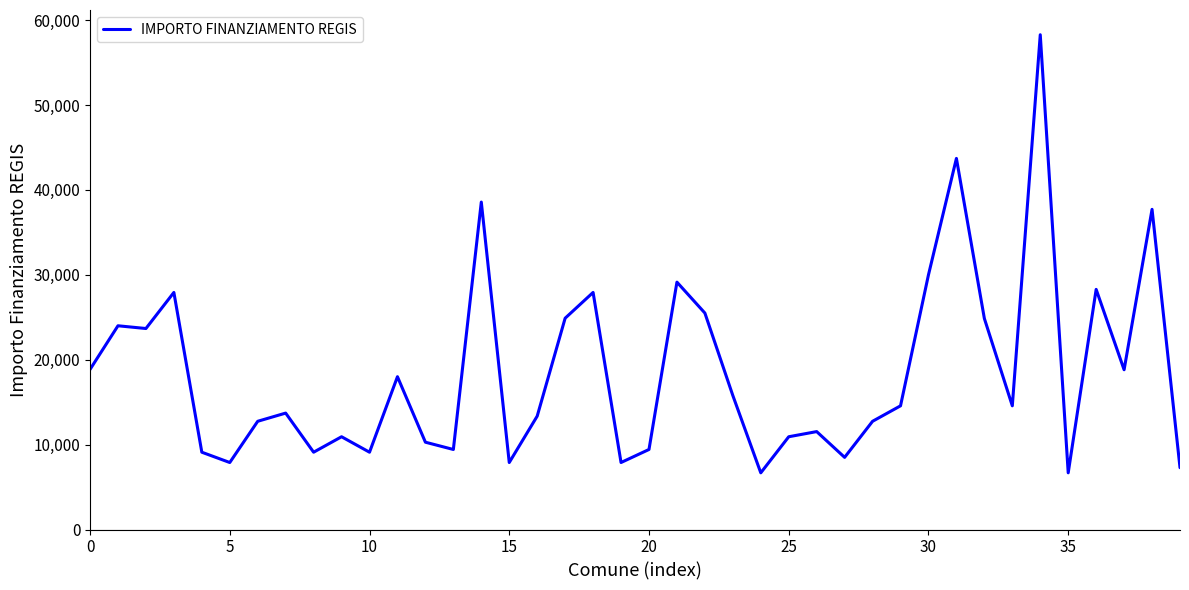

What is the minimum value shown in the chart?

6677